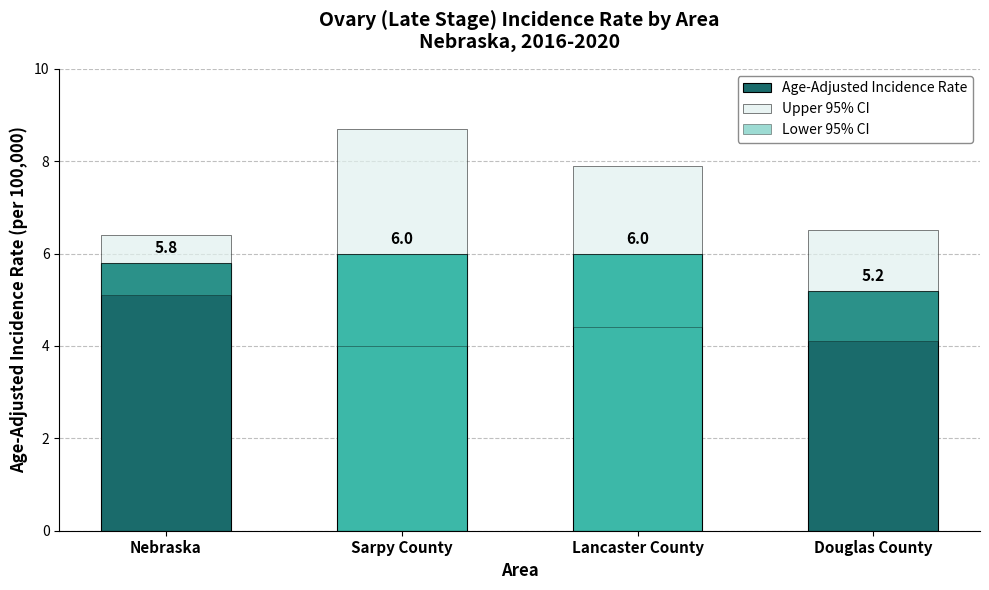

Which series has the largest range (max minus min)?

Upper 95% CI